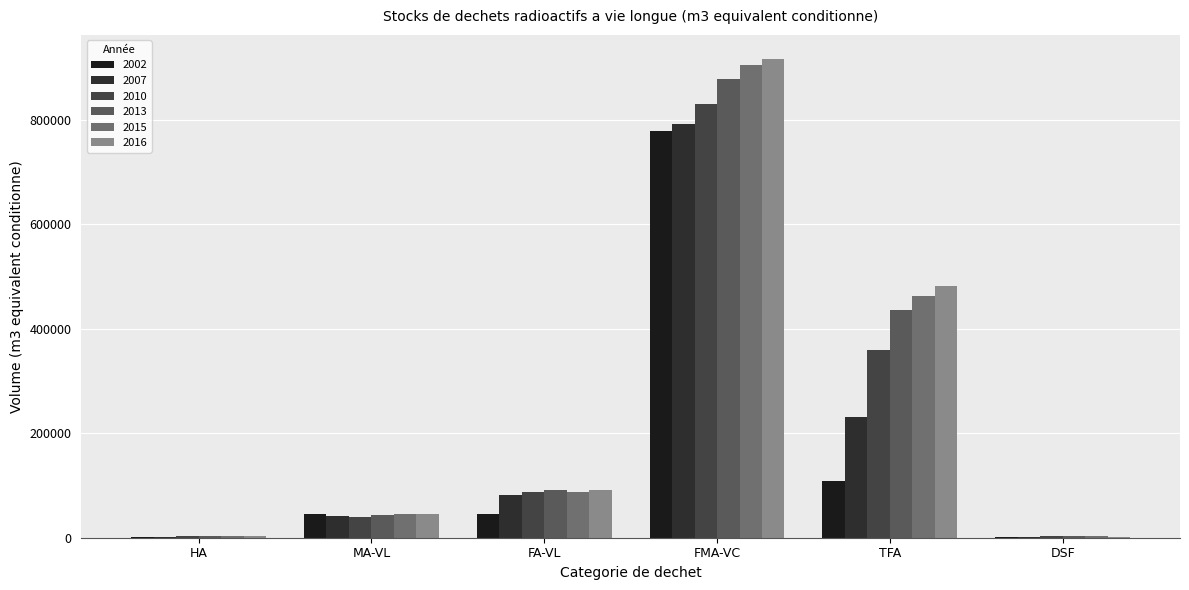

Rank the series by their maximum value, from highest to lowest.

2016, 2015, 2013, 2010, 2007, 2002